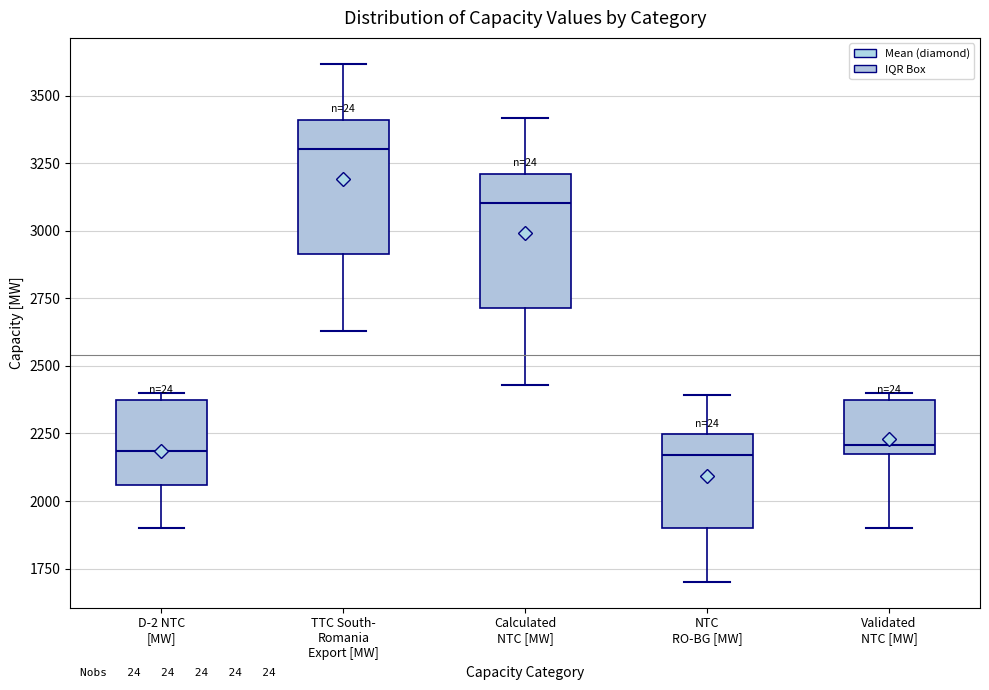

Reading left to right, read every box against the y-axis: the position of its median line, the range the box covers, and the ends of its whiskers. The values are not printed on the chart, so give them approximately, as read against the axis.

D-2 NTC [MW]: median 2200, box 2050 to 2350, whiskers 1900 to 2400
TTC South- Romania Export [MW]: median 3300, box 2900 to 3400, whiskers 2650 to 3600
Calculated NTC [MW]: median 3100, box 2700 to 3200, whiskers 2450 to 3400
NTC RO-BG [MW]: median 2150, box 1900 to 2250, whiskers 1700 to 2400
Validated NTC [MW]: median 2200, box 2150 to 2350, whiskers 1900 to 2400